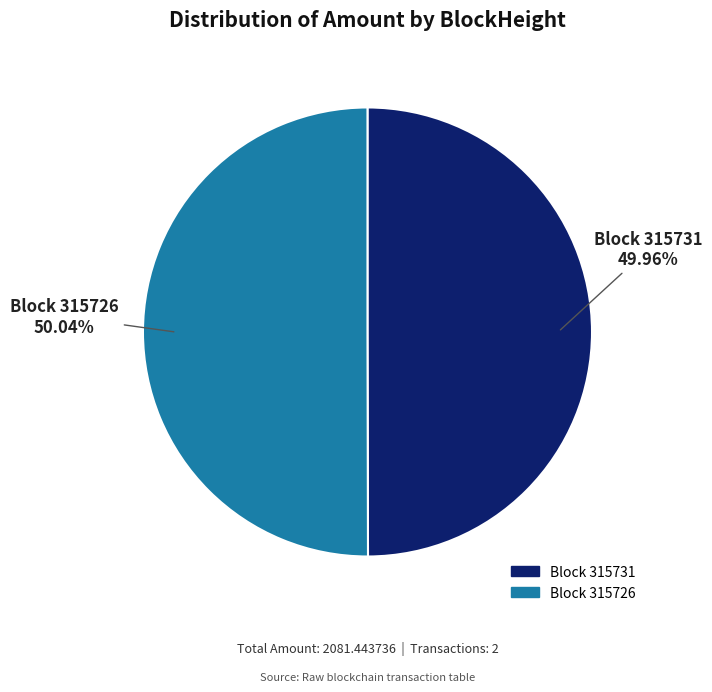

Does any single category account for the majority?

Yes